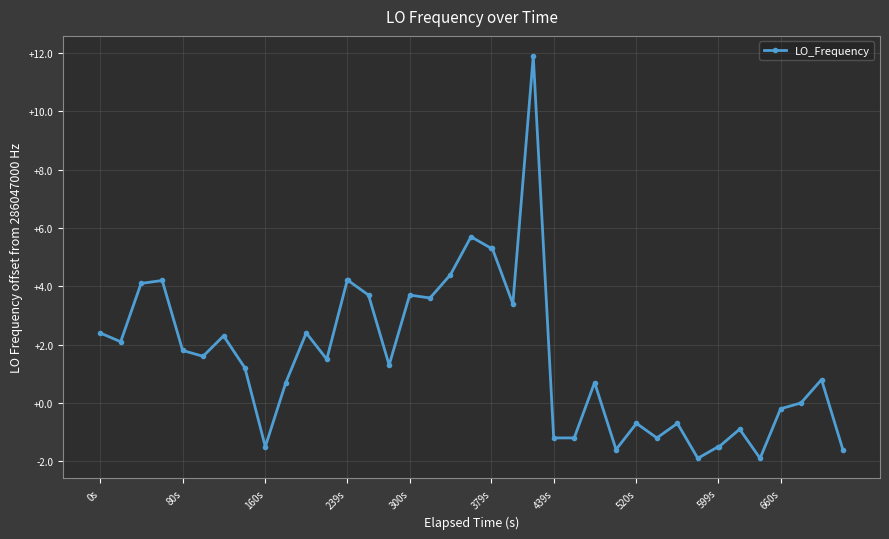

What is the value of the 3rd point from the left?

4.1